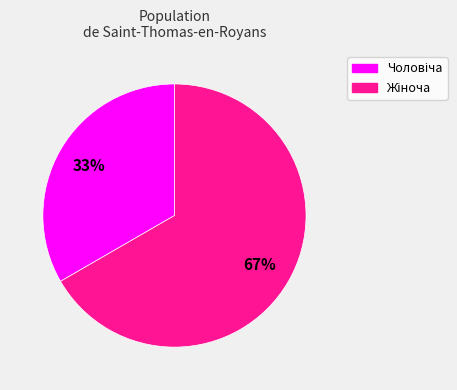

Does any single category account for the majority?

Yes